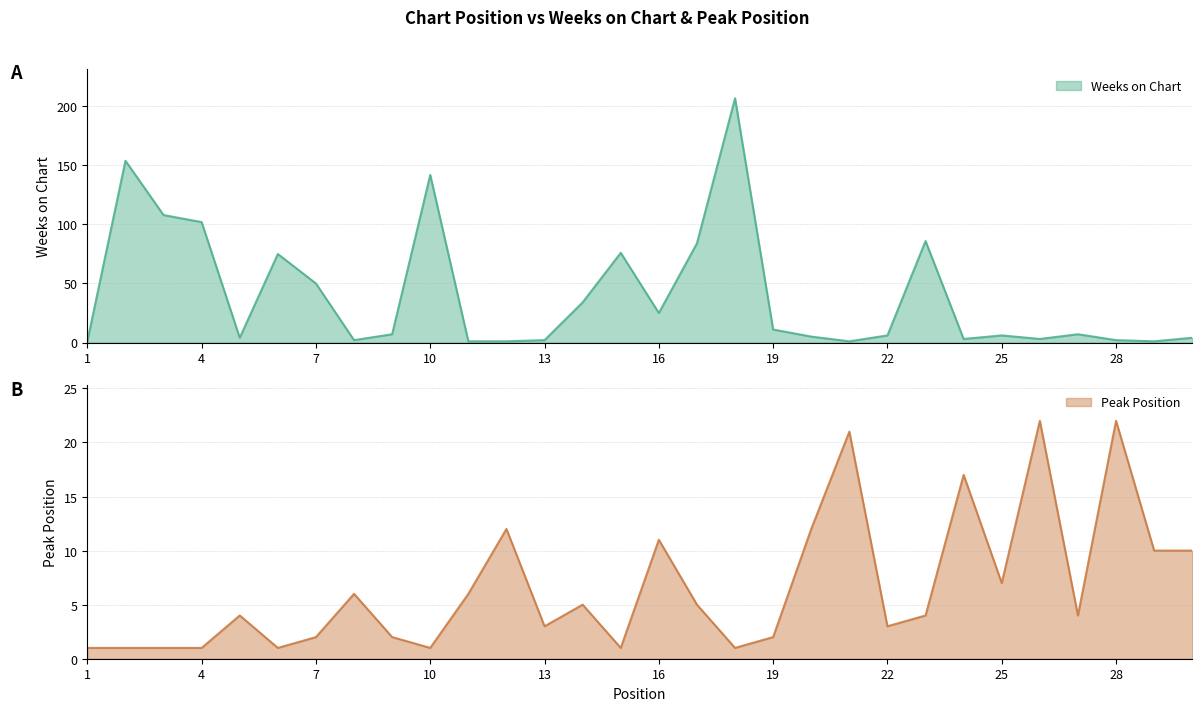

At how many categories does at least one series exceed 135?

3